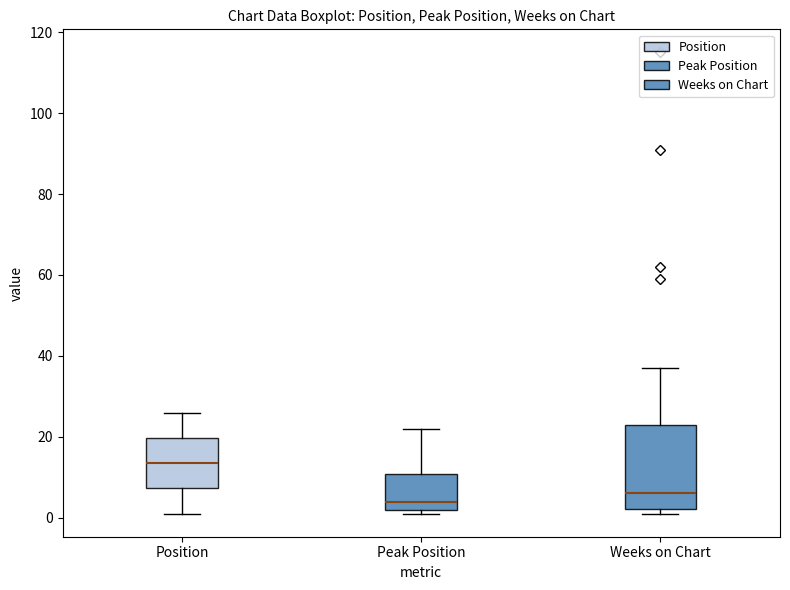

Which box has the lowest median line?

Peak Position